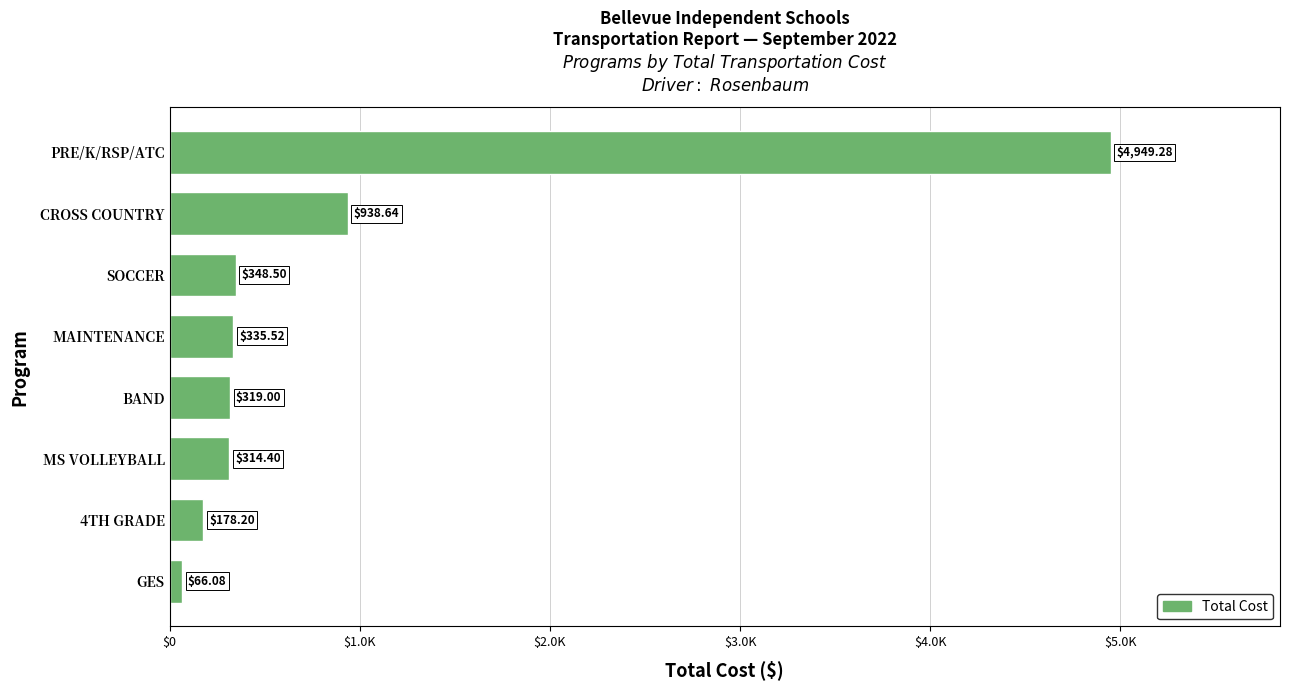

How many bars are there in total?

8